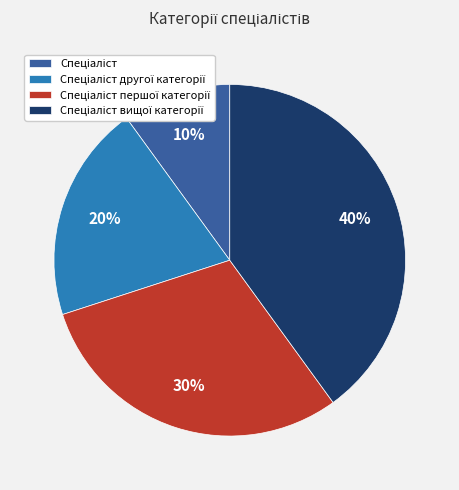

Does any single category account for the majority?

No